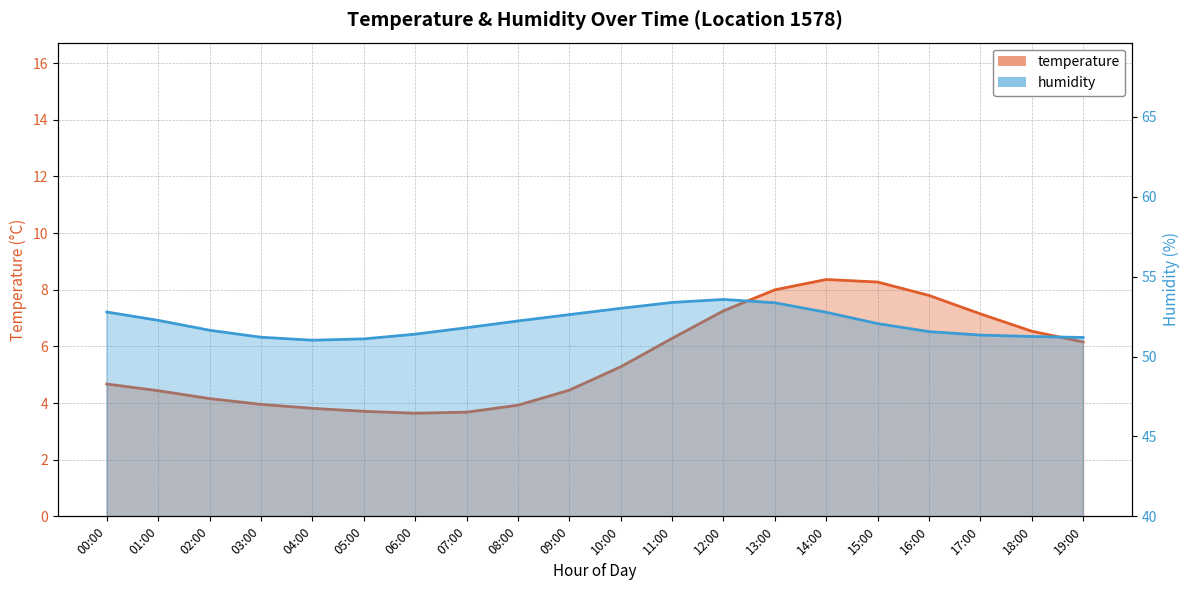

Reading left to right, list all the values displayed in this chart.

00:00=4.7	01:00=4.4	02:00=4.2	03:00=4.0	04:00=3.8	05:00=3.7	06:00=3.6	07:00=3.7	08:00=3.9	09:00=4.5	10:00=5.3	11:00=6.3	12:00=7.3	13:00=8.0	14:00=8.4	15:00=8.3	16:00=7.8	17:00=7.1	18:00=6.5	19:00=6.2